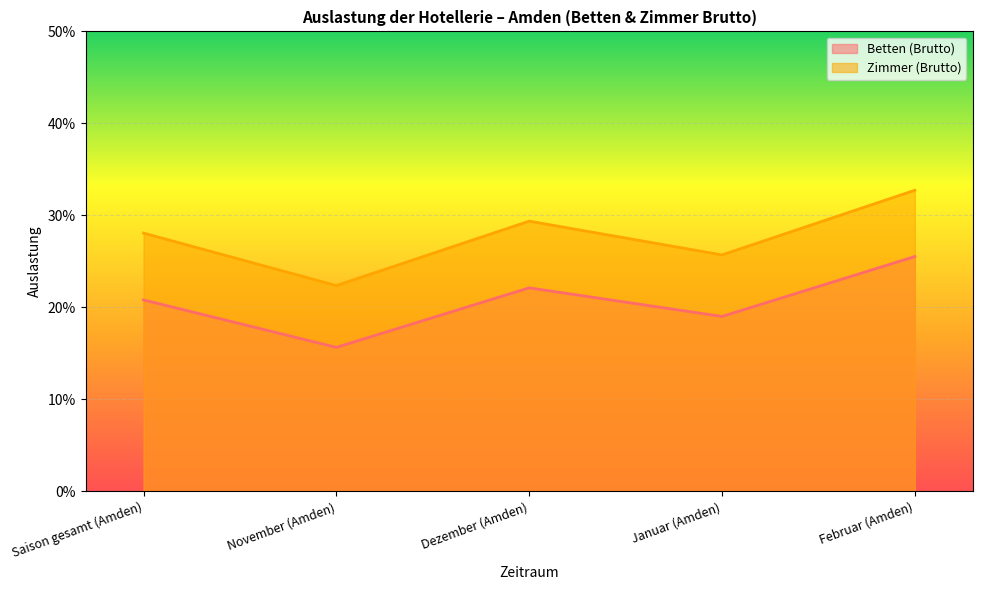

List the series in order of their peak value, highest first.

Zimmer (Brutto), Betten (Brutto)